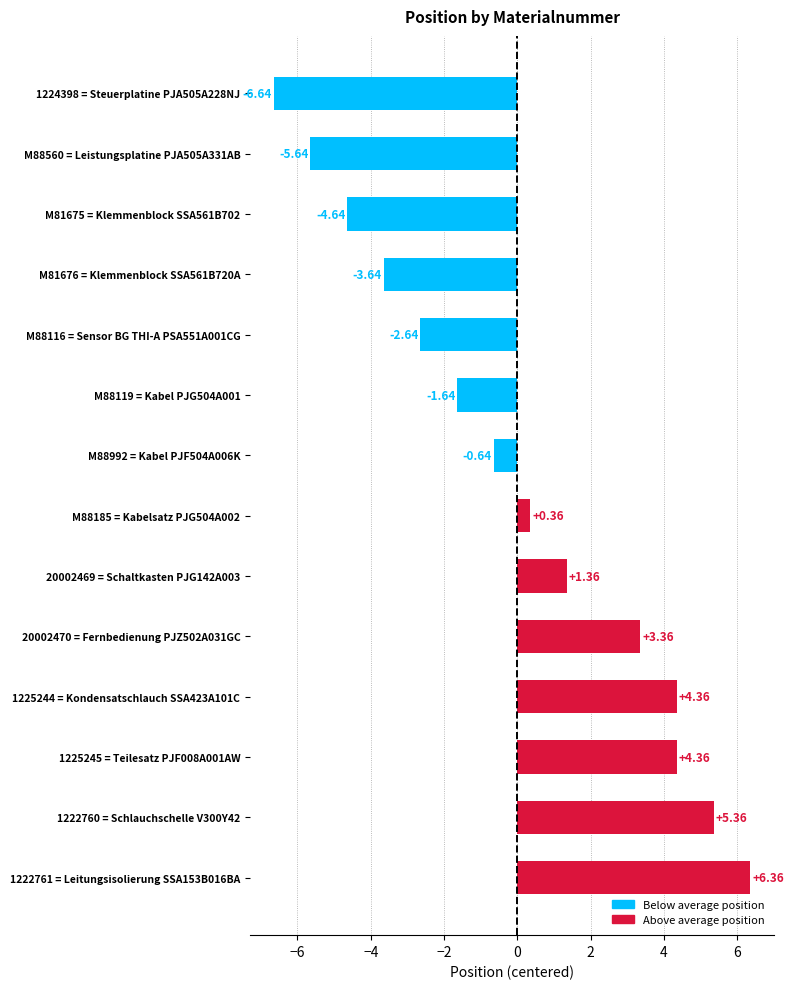

Does the chart contain any negative values?

Yes